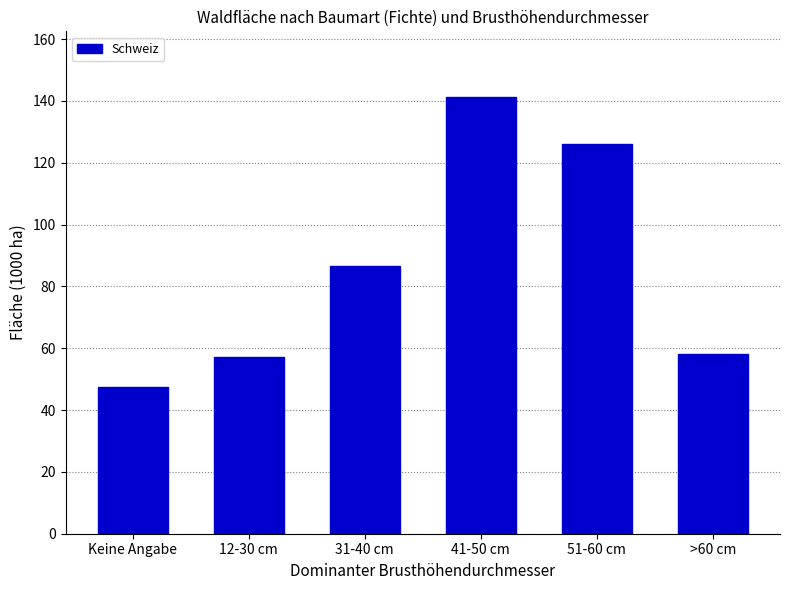

What is the change in value from 31-40 cm to 41-50 cm?

+54.8